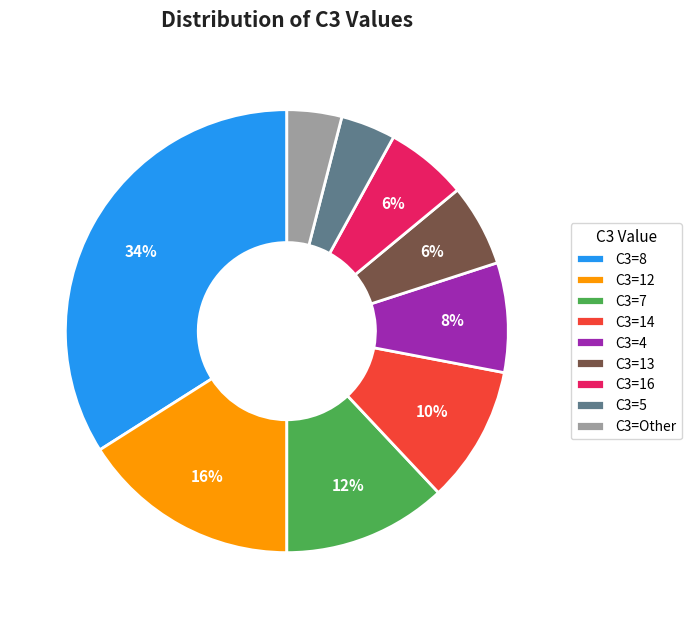

How many slices are in this pie chart?

9